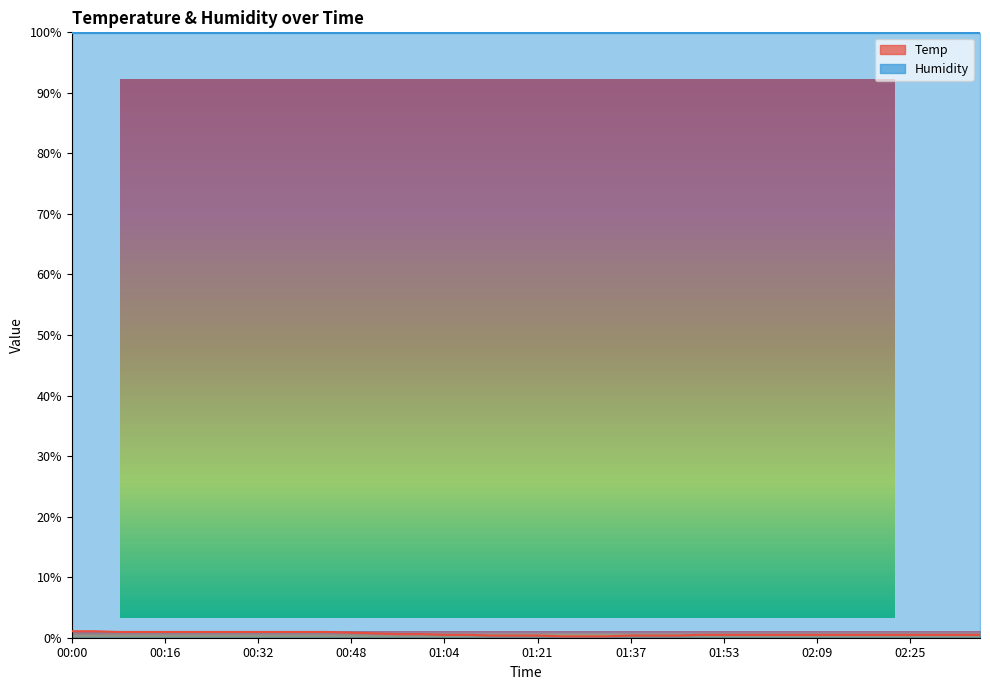

Where is the data nearest to the value 0?

01:25